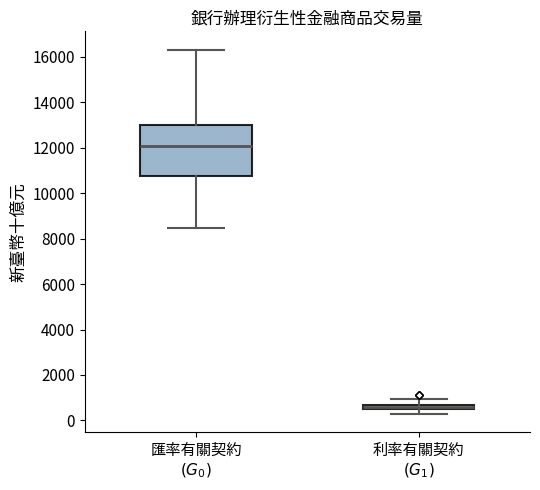

Which box's median line is the lowest?

利率有關契約 $(G_1)$